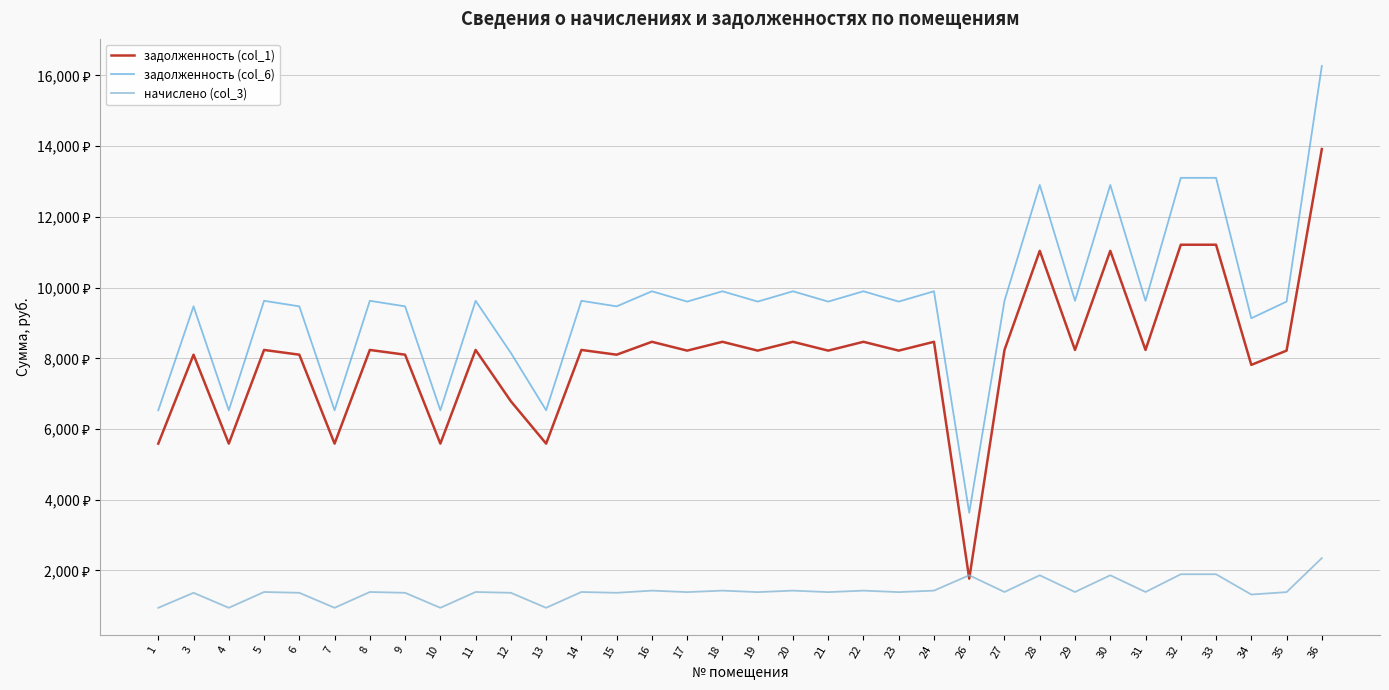

True or false: начислено (col_3) and задолженность (col_6) intersect in this chart.

False